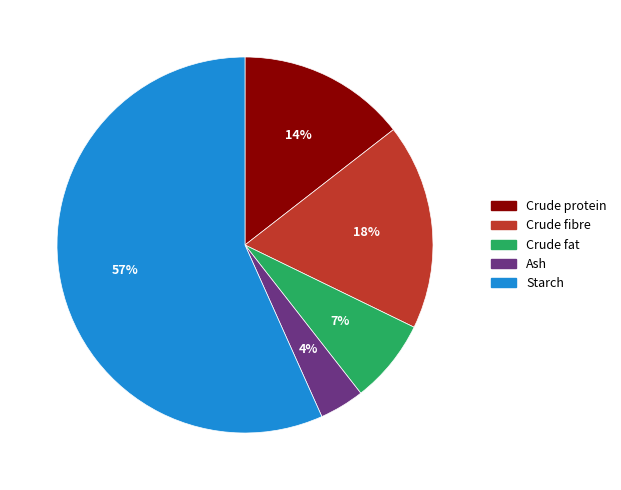

Count the number of slices in the pie.

5